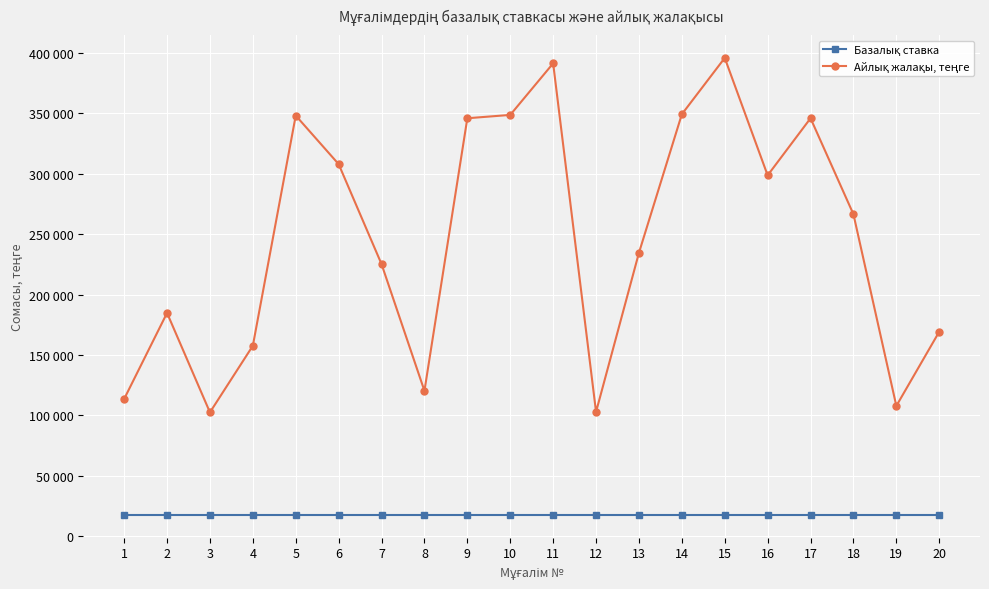

Does the chart have visible grid lines?

Yes